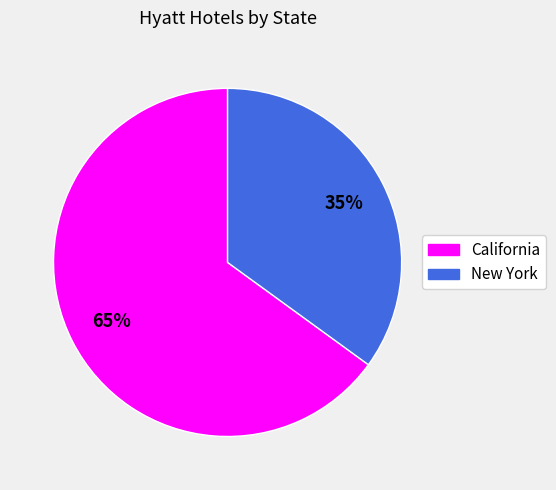

Which category has the smallest portion of the pie?

New York